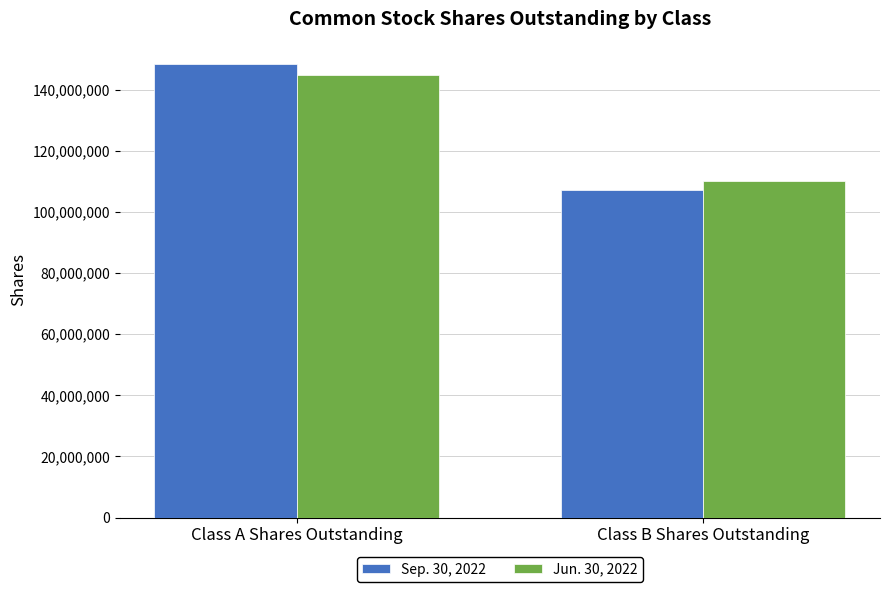

What is the label of the 1st bar from the right?

Class B Shares Outstanding